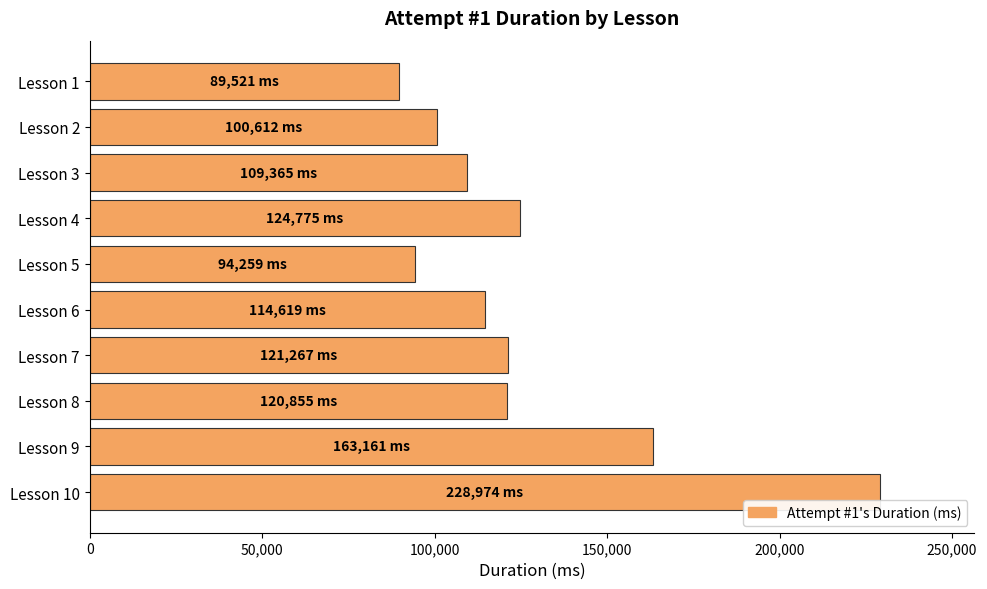

What value does the data have at Lesson 3, to the nearest 50?

109350